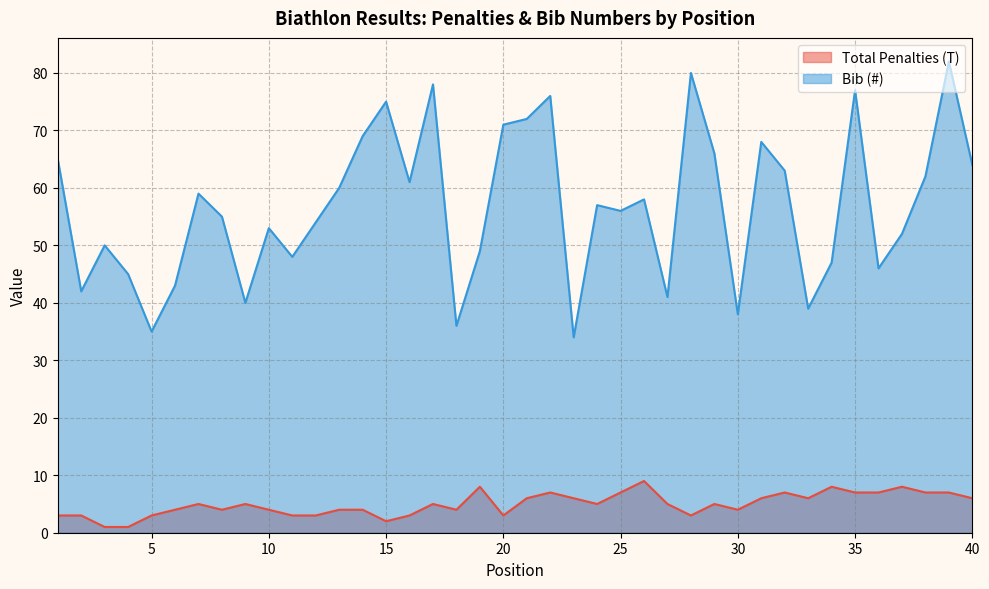

How many distinct data groups are displayed?

2